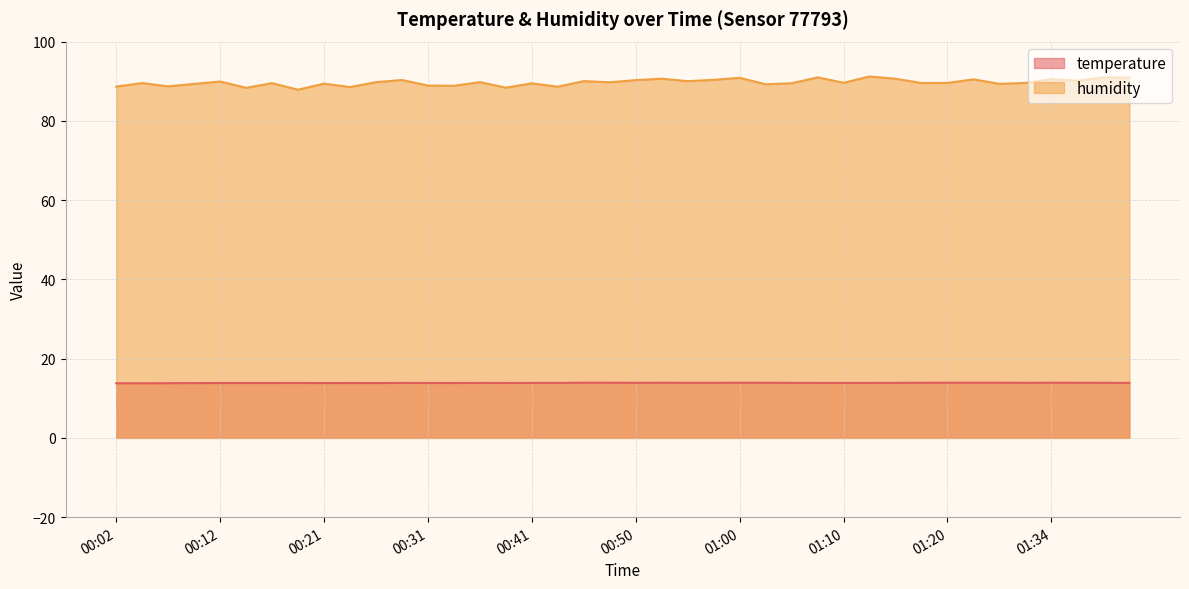

How many interior local valleys does the temperature series have?

7